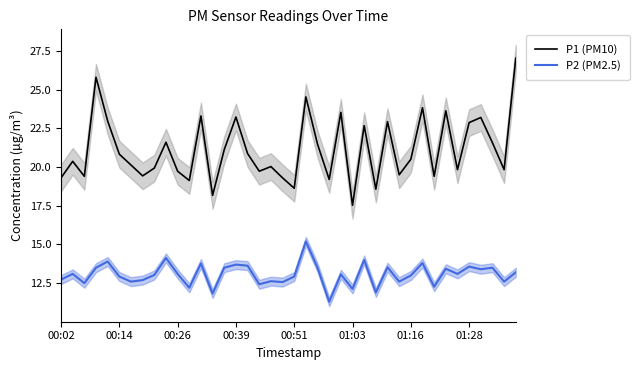

What is the difference between the maximum and minimum values in the P2 (PM2.5) series?

3.9